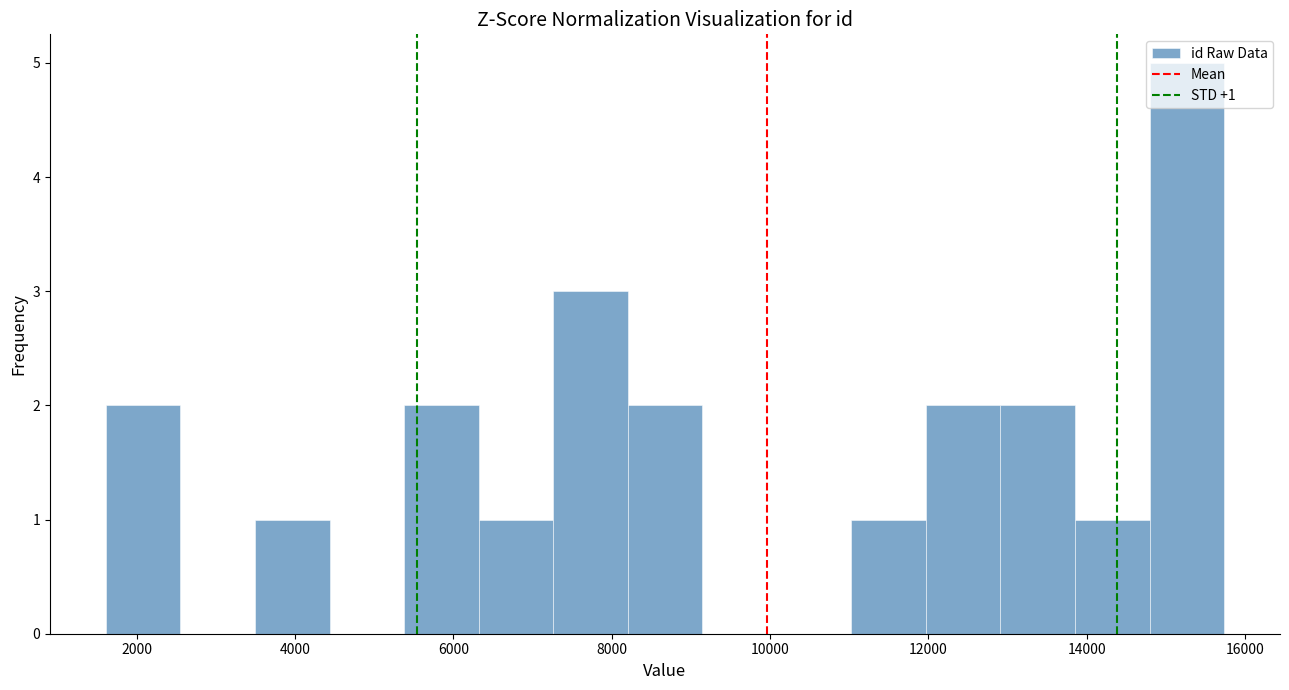

Which range on the x-axis has the tallest bar?

14800 to 15800